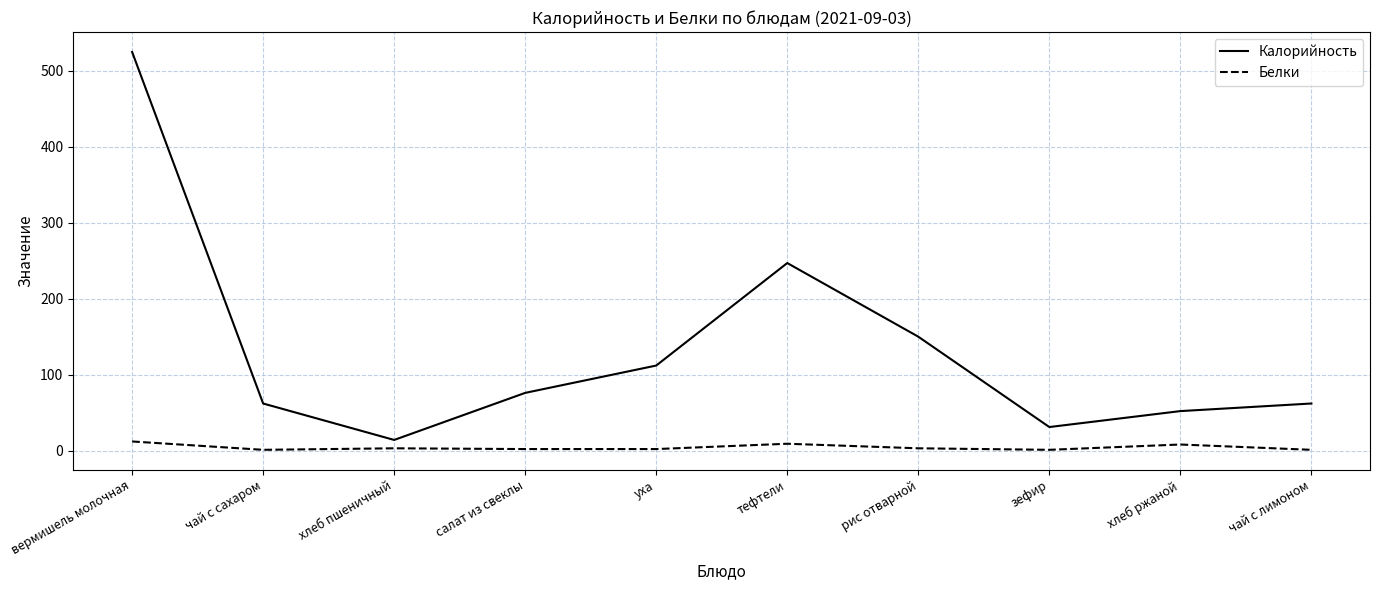

Which series changed the most between вермишель молочная and зефир?

Калорийность